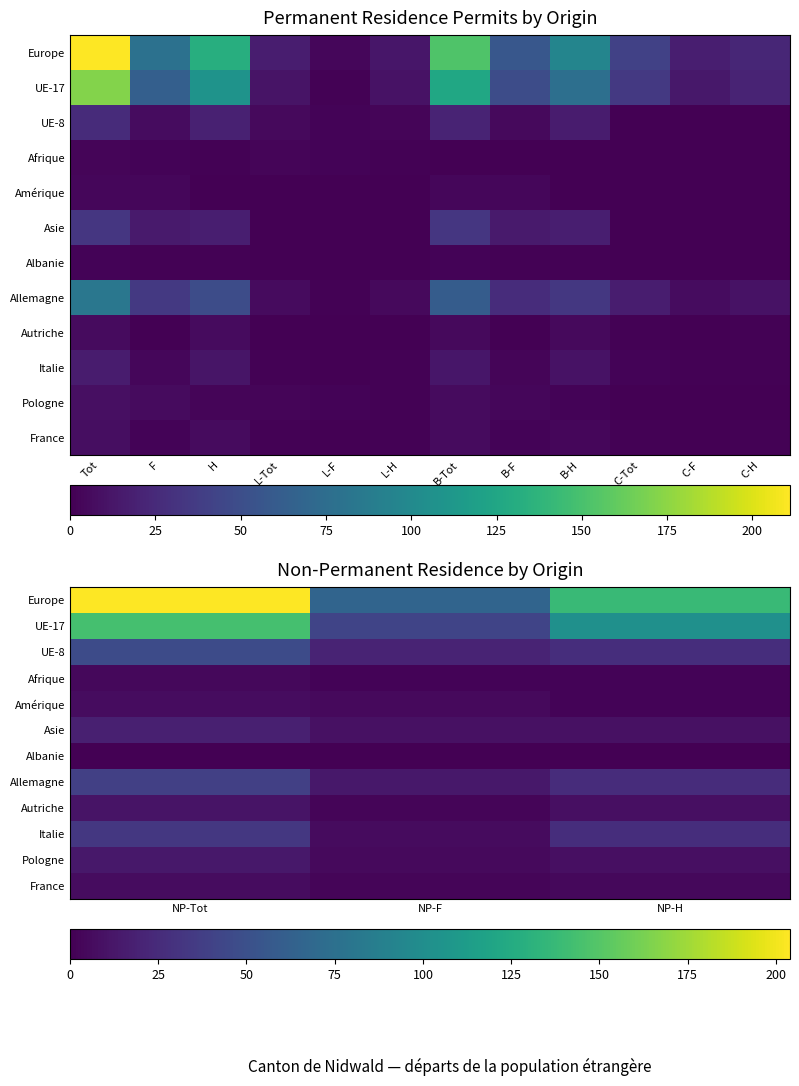

What is the lowest value of the Allemagne series?

13